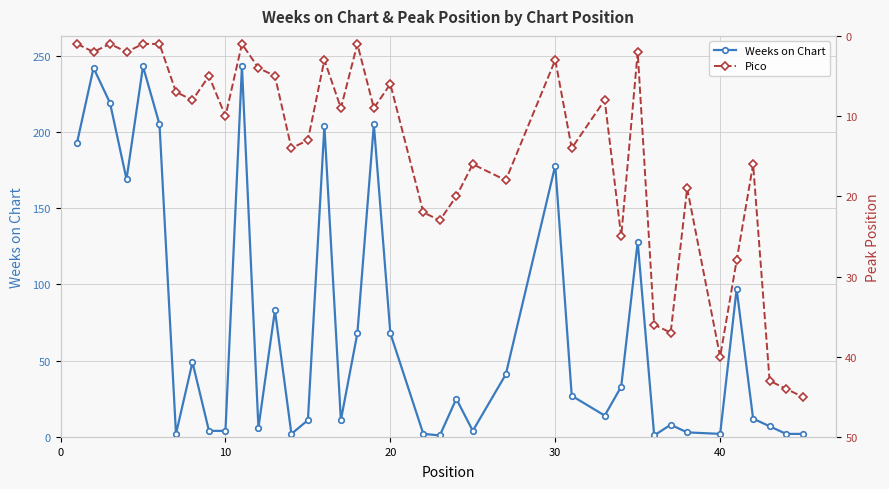

What is the difference between the maximum and minimum values in the Weeks on Chart series?

242